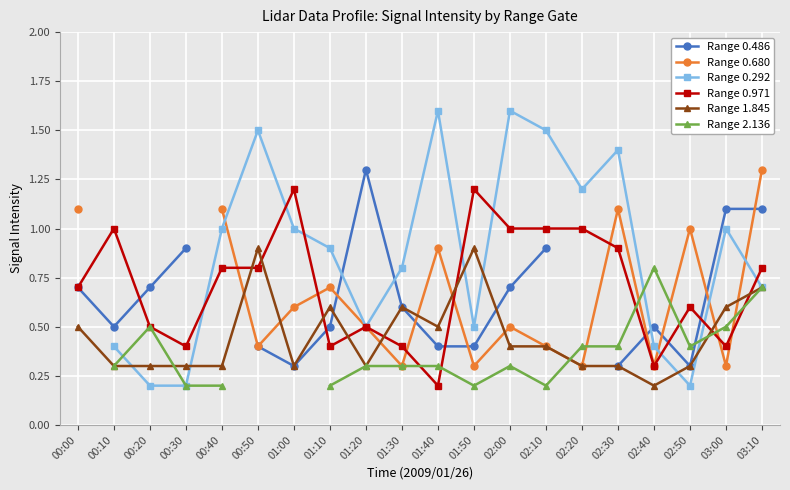

Where is the first local minimum for Range 0.971?

00:30